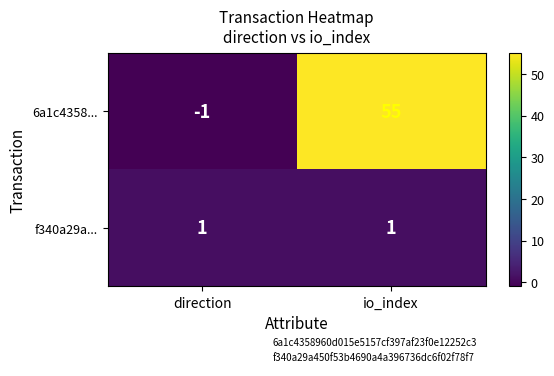

At how many categories does at least one series exceed 29?

1